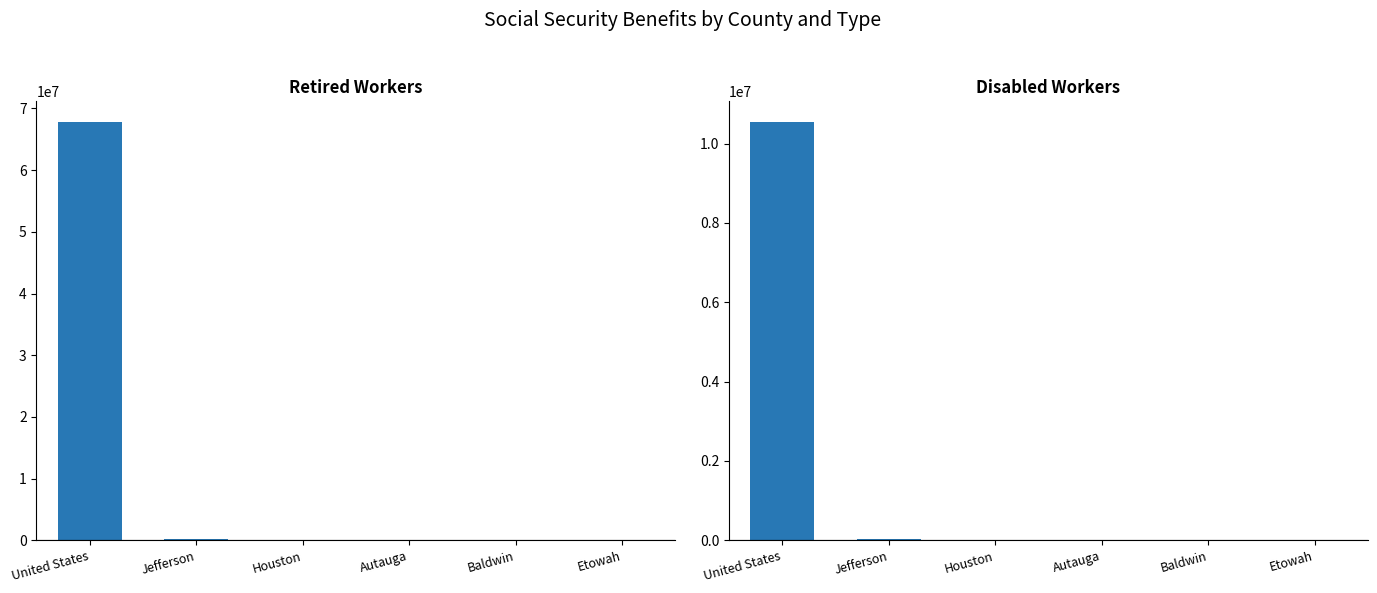

What is the smallest value displayed?

3087